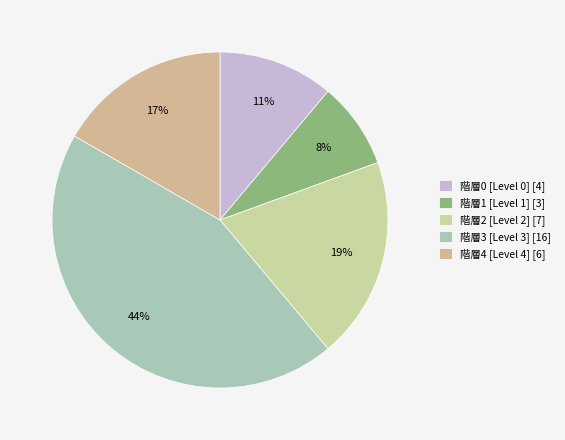

How many segments does this pie chart have?

5